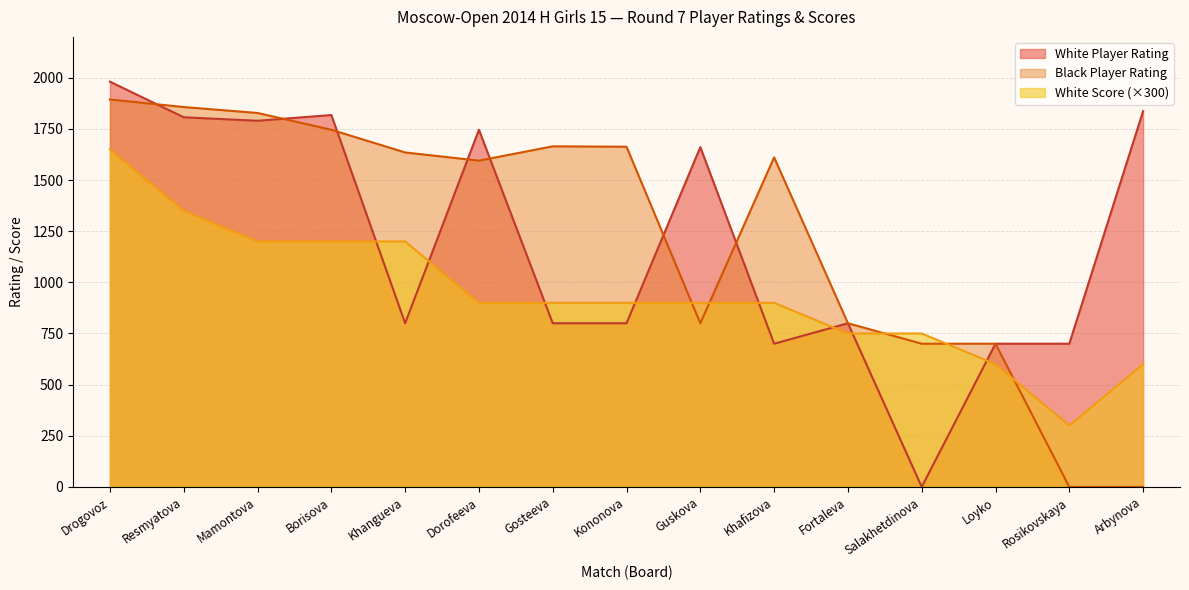

What is the difference between the highest and lowest values at Arbynova?

1837